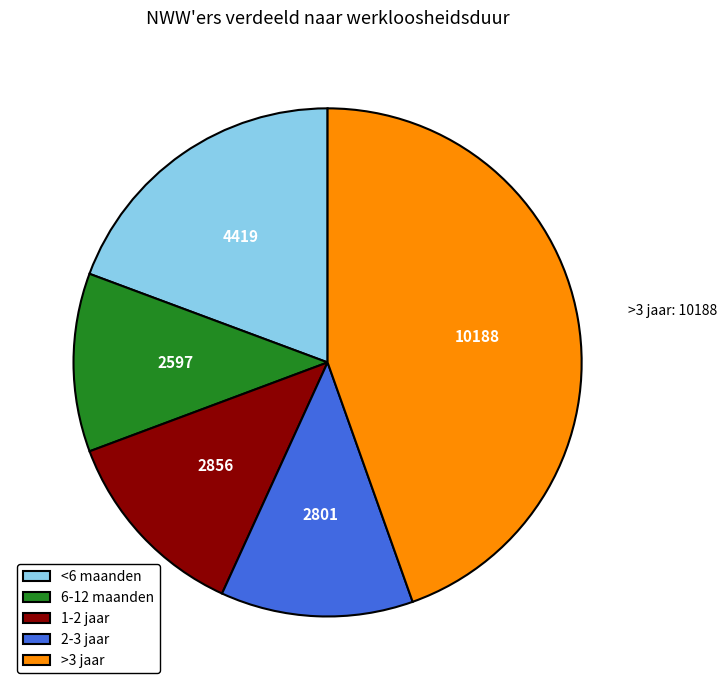

Which has a higher value, <6 maanden or 1-2 jaar?

<6 maanden